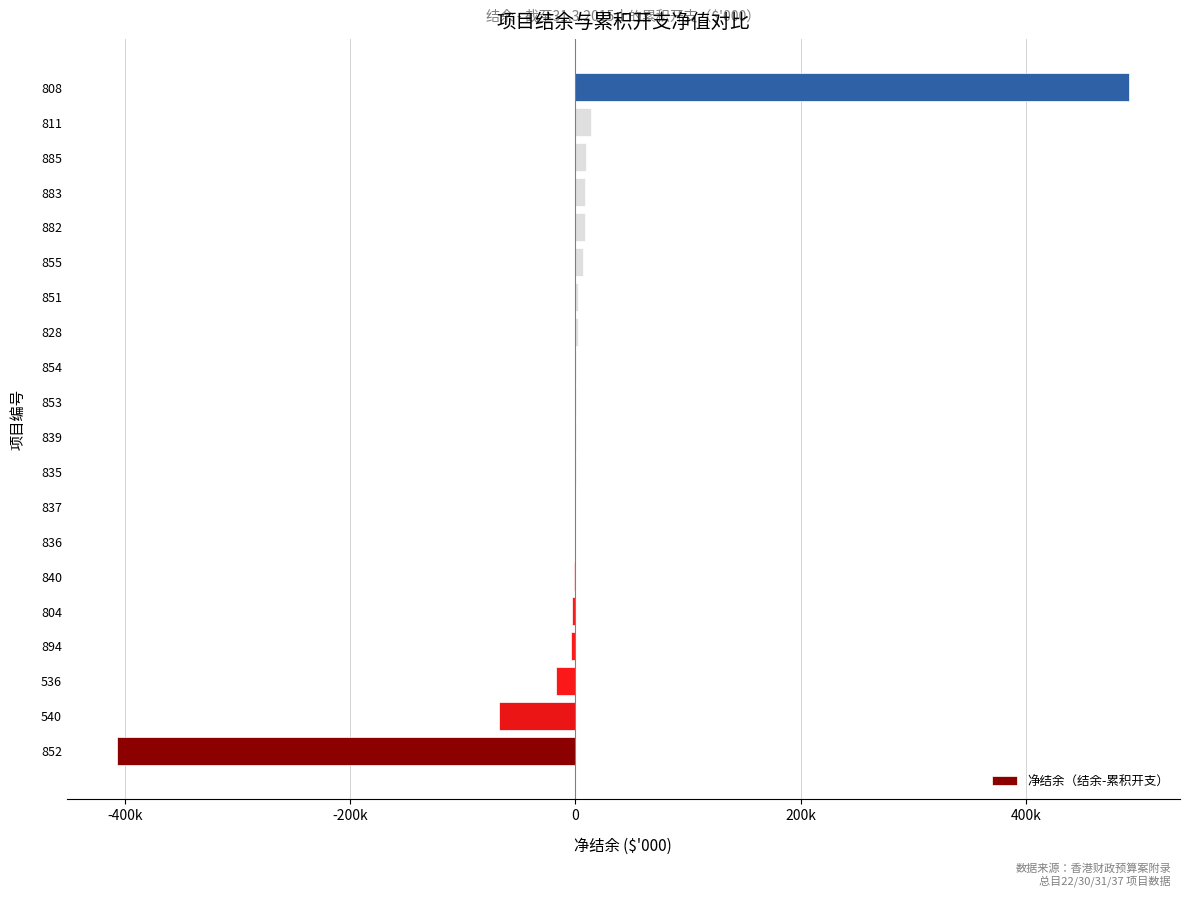

What is the difference between the maximum and minimum values?

898864